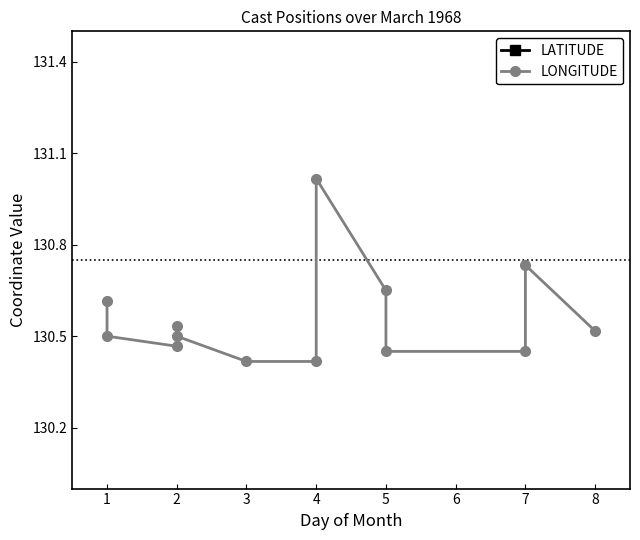

How many data points does each series have?

13